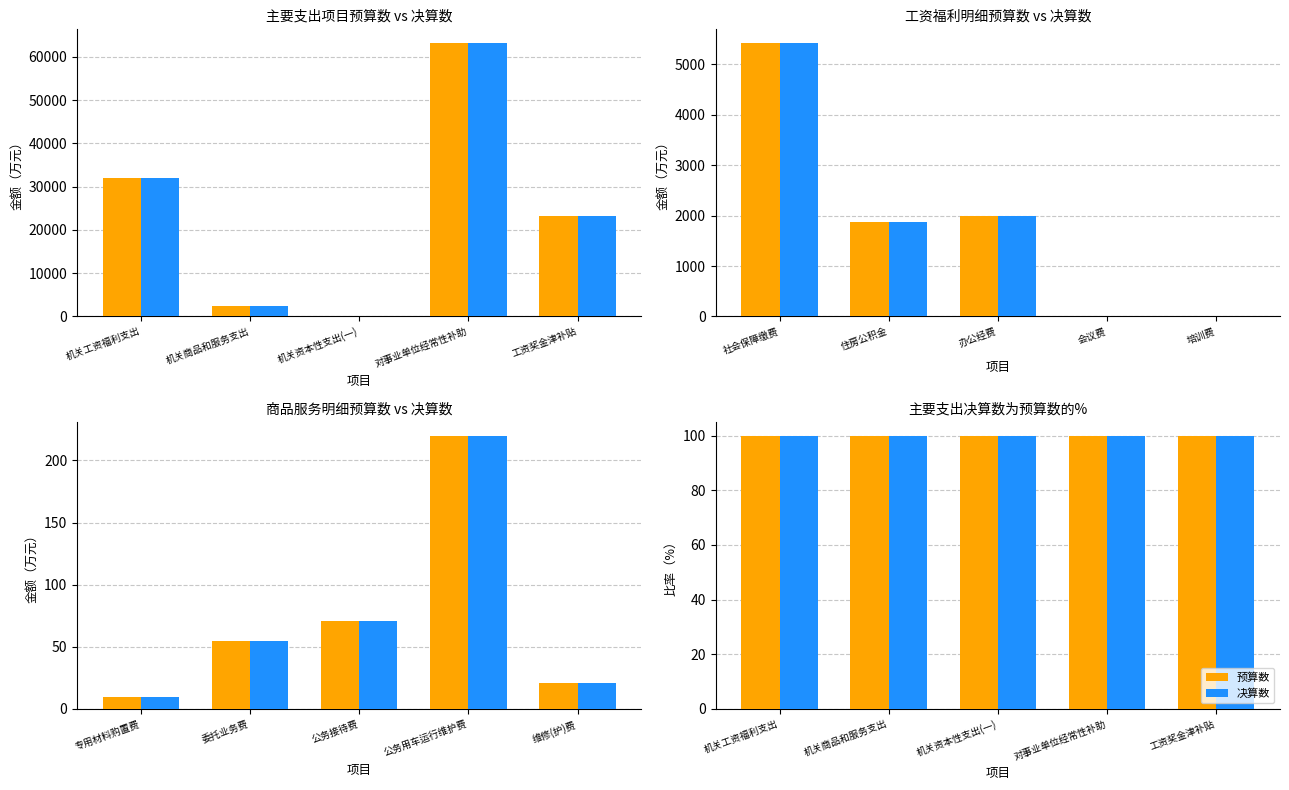

What is the greatest value displayed?

63230